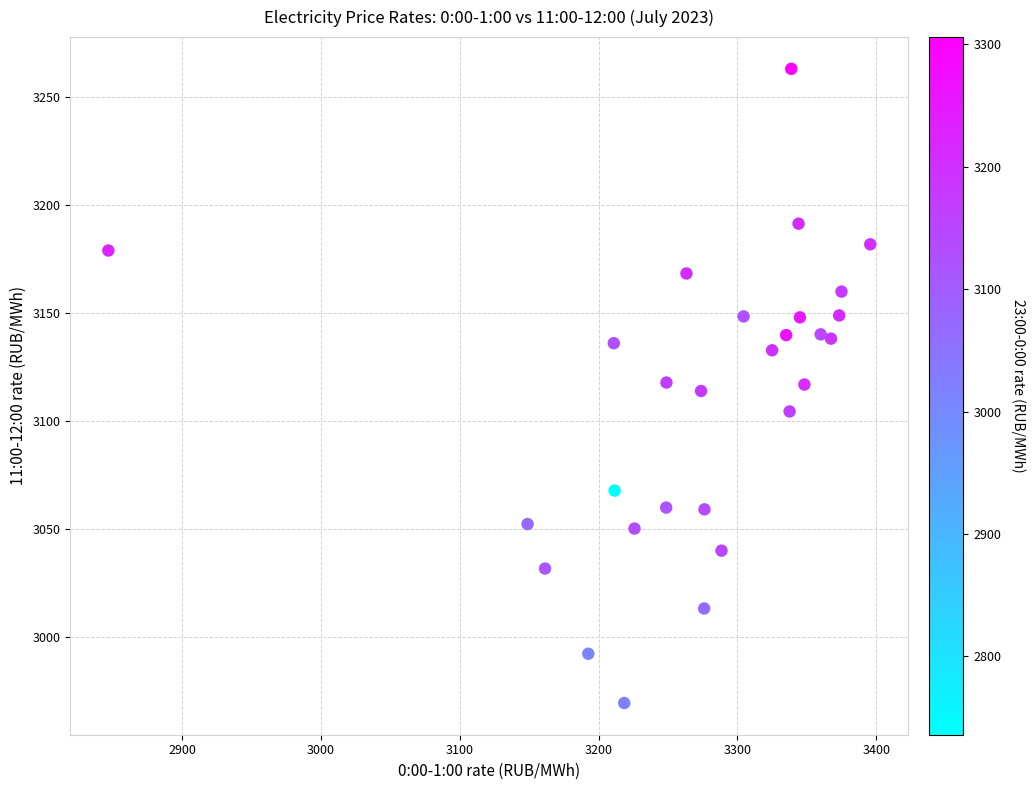

What is the range of X values (max minus min)?

548.8